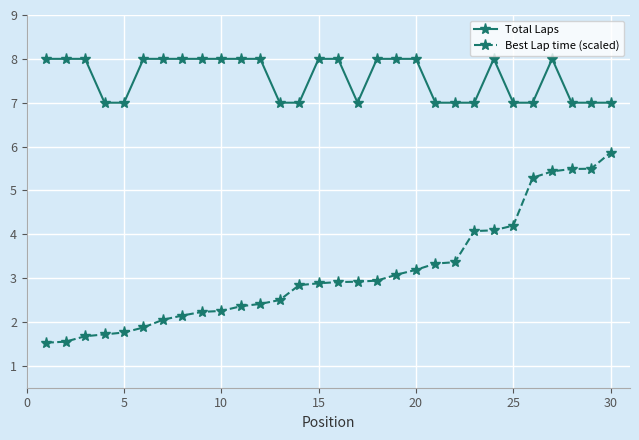

What is the difference between the maximum and second lowest values in the Best Lap time (scaled) series?

4.3